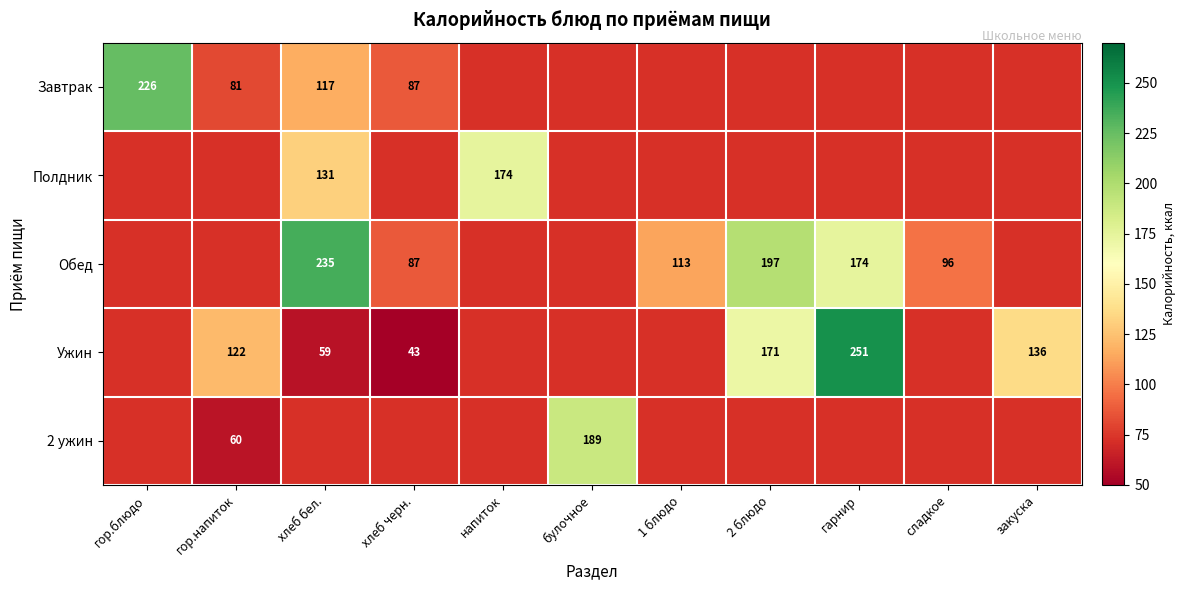

True or false: Завтрак has a value of 226 at гор.блюдо.

True